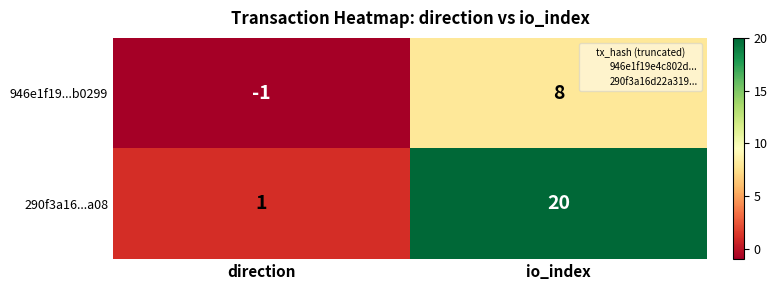

What is the sum of all 290f3a16...a08 values?

21